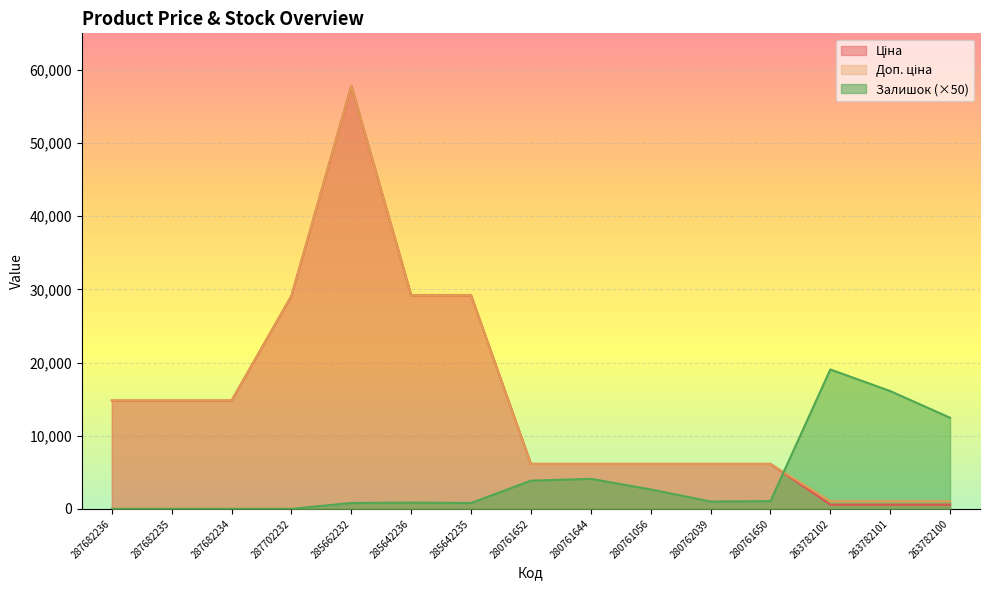

Does the chart display data point markers on the line(s)?

No